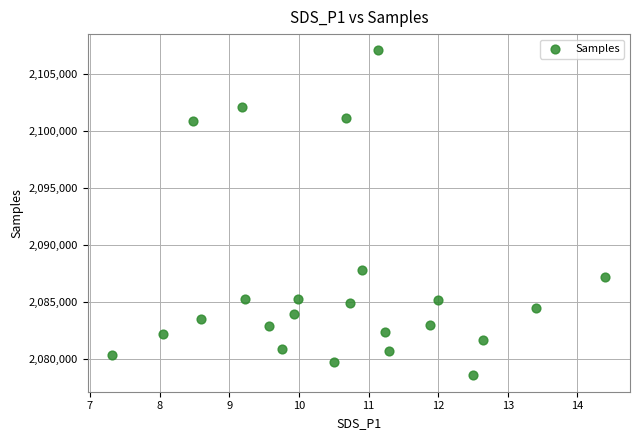

What Y value in the scatter plot is closest to 2092779?

2087813